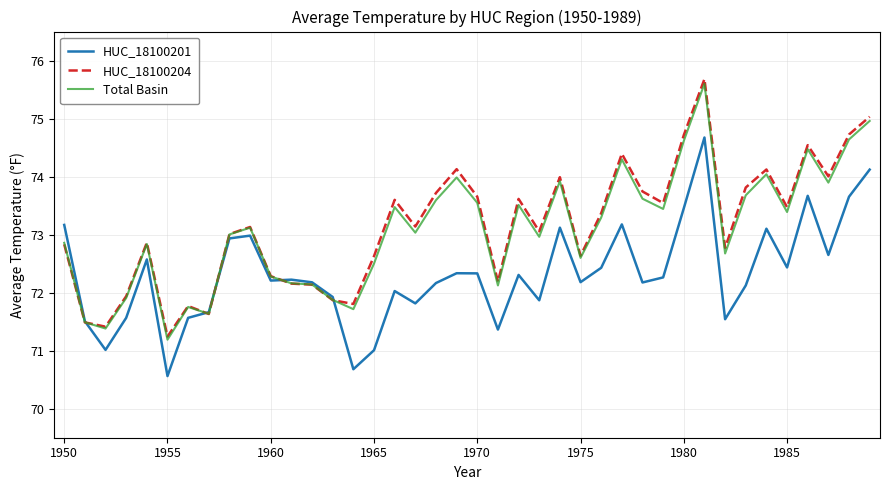

What is the maximum value shown in the chart?

75.7